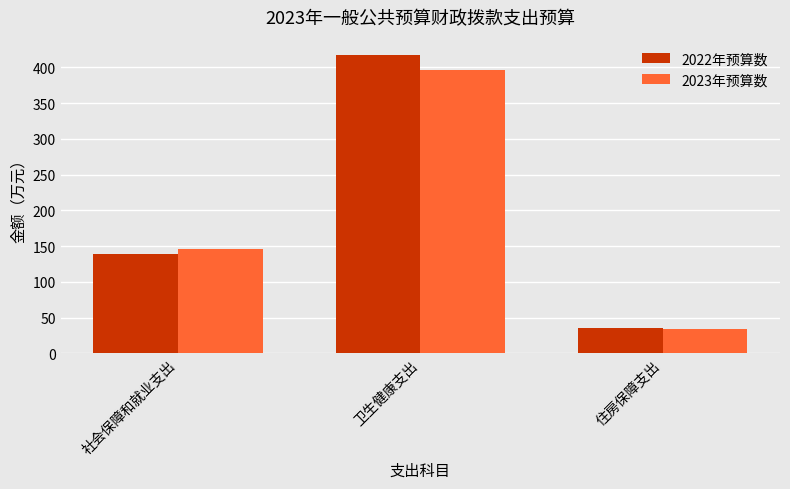

How many values in the 2023年预算数 series exceed 145?

2